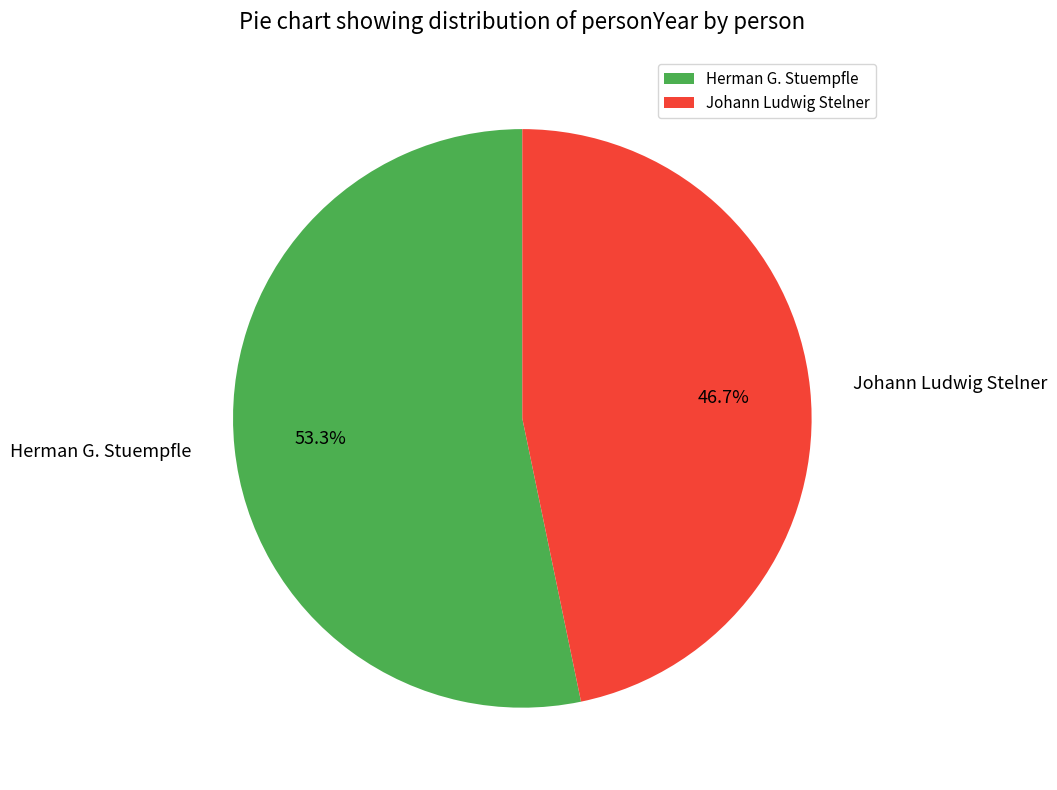

How many segments does this pie chart have?

2